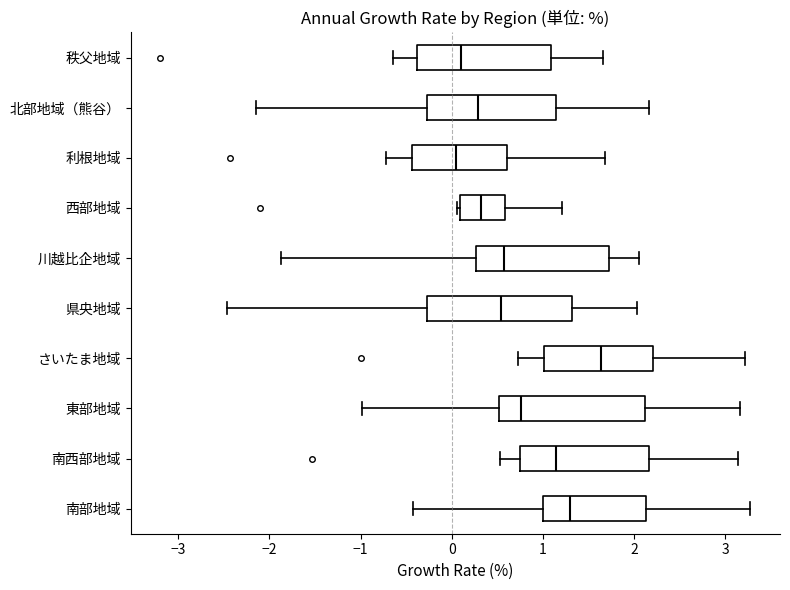

Reading bottom to top, transcribe this box plot: for each box, give where its median line is, the range the box spans, and where its two whiskers end, as read against the x-axis. The values are not printed on the chart, so give them approximately, as read against the axis.

南部地域: median 1.3, box 1.0 to 2.1, whiskers -0.4 to 3.3
南西部地域: median 1.1, box 0.7 to 2.2, whiskers 0.5 to 3.1
東部地域: median 0.8, box 0.5 to 2.1, whiskers -1.0 to 3.2
さいたま地域: median 1.6, box 1.0 to 2.2, whiskers 0.7 to 3.2
県央地域: median 0.5, box -0.3 to 1.3, whiskers -2.5 to 2.0
川越比企地域: median 0.6, box 0.3 to 1.7, whiskers -1.9 to 2.0
西部地域: median 0.3, box 0.1 to 0.6, whiskers 0.1 to 1.2
利根地域: median 0.0, box -0.4 to 0.6, whiskers -0.7 to 1.7
北部地域（熊谷）: median 0.3, box -0.3 to 1.1, whiskers -2.1 to 2.2
秩父地域: median 0.1, box -0.4 to 1.1, whiskers -0.6 to 1.7